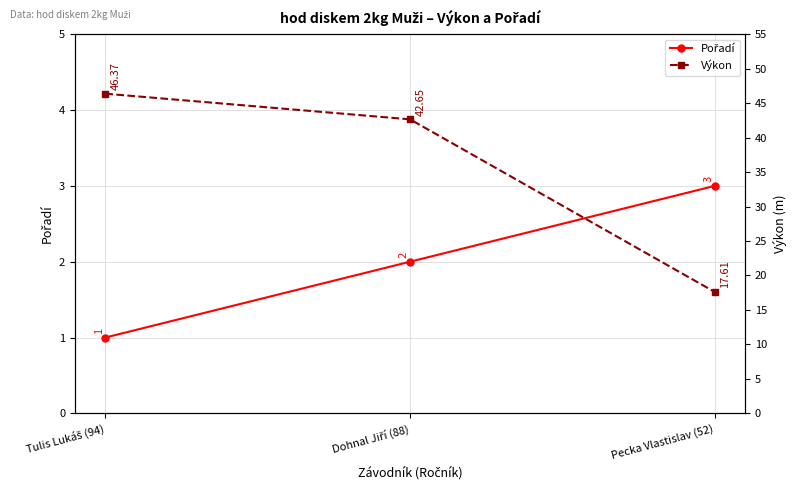

Does the chart have visible grid lines?

Yes